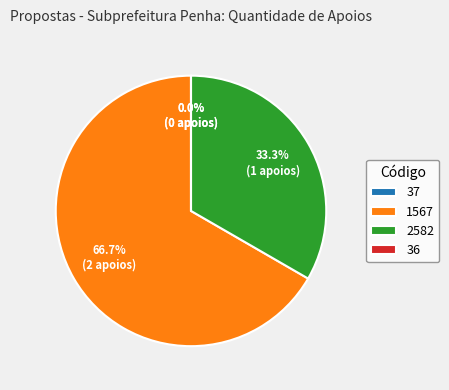

To the nearest percent, what portion does 1567 represent?

67%